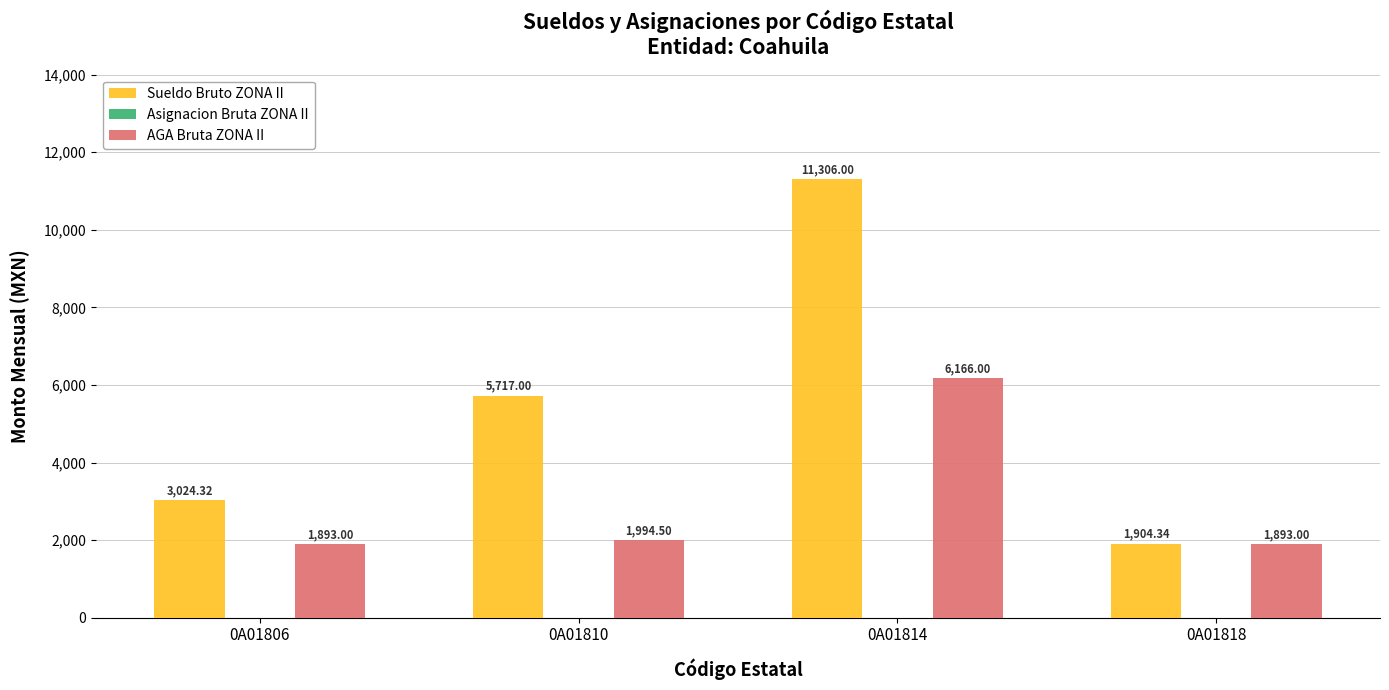

What is the difference between the highest and lowest values at 0A01814?

5140.0